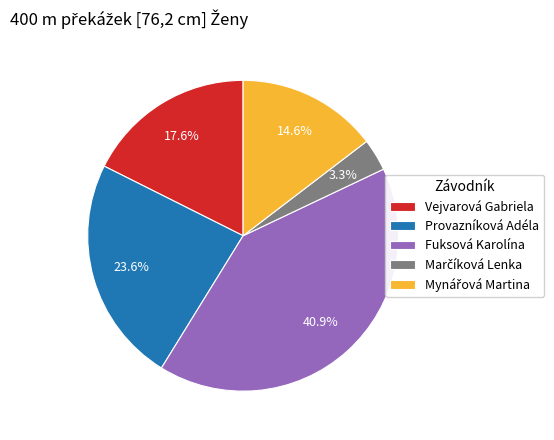

Combined, do Fuksová Karolína and Vejvarová Gabriela account for over 50%?

Yes